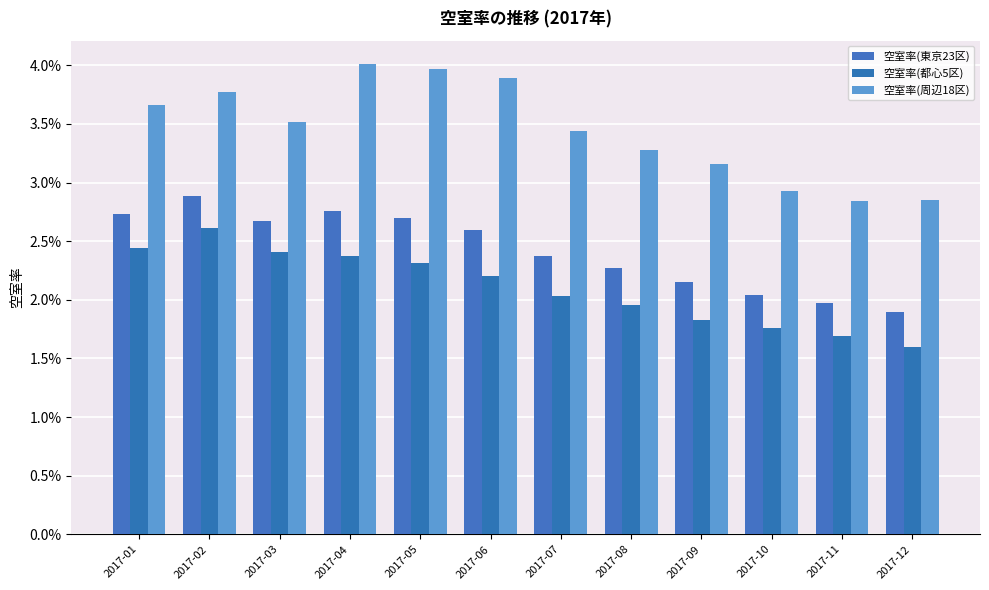

At 2017-05, list the series in order from smallest to largest.

空室率(都心5区), 空室率(東京23区), 空室率(周辺18区)